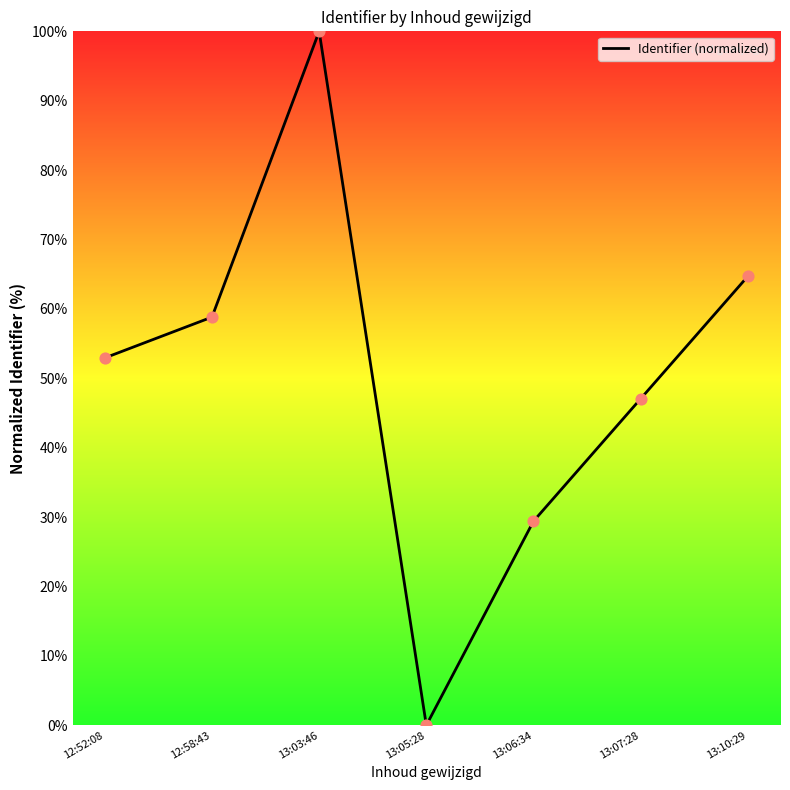

Between 12:58:43 and 12:52:08, which is larger?

12:58:43